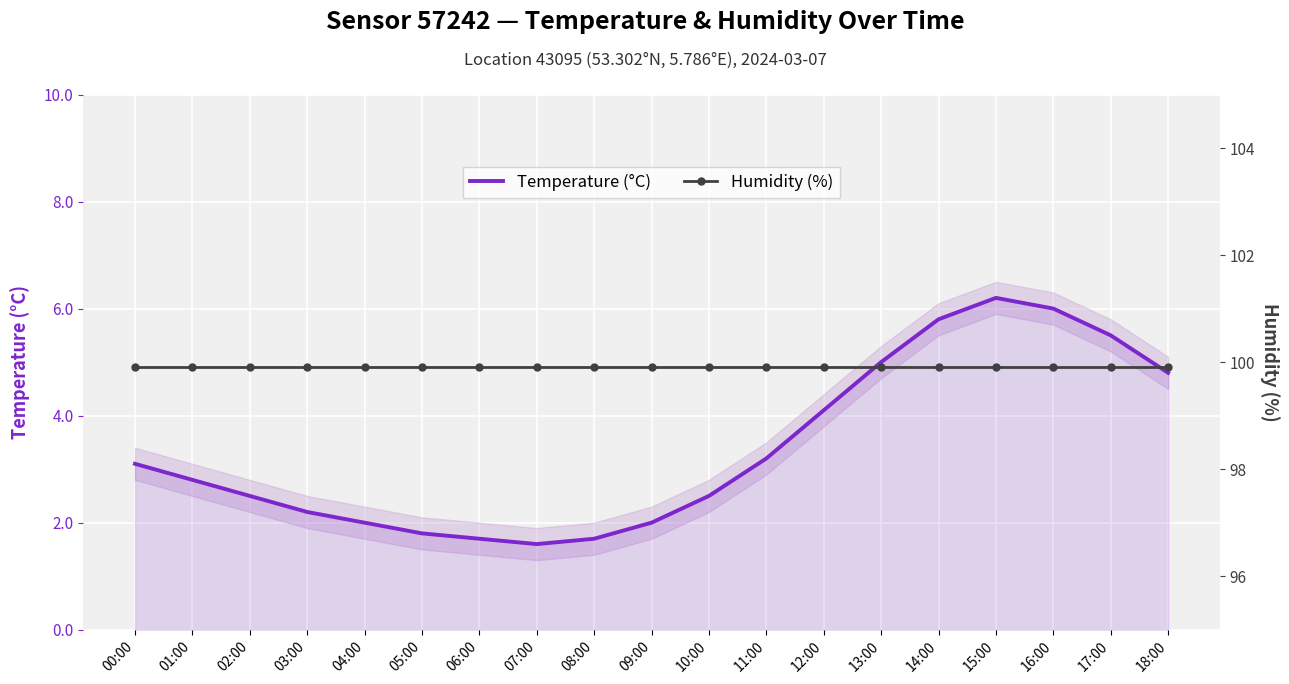

Which series has the widest spread of values?

Temperature (°C)